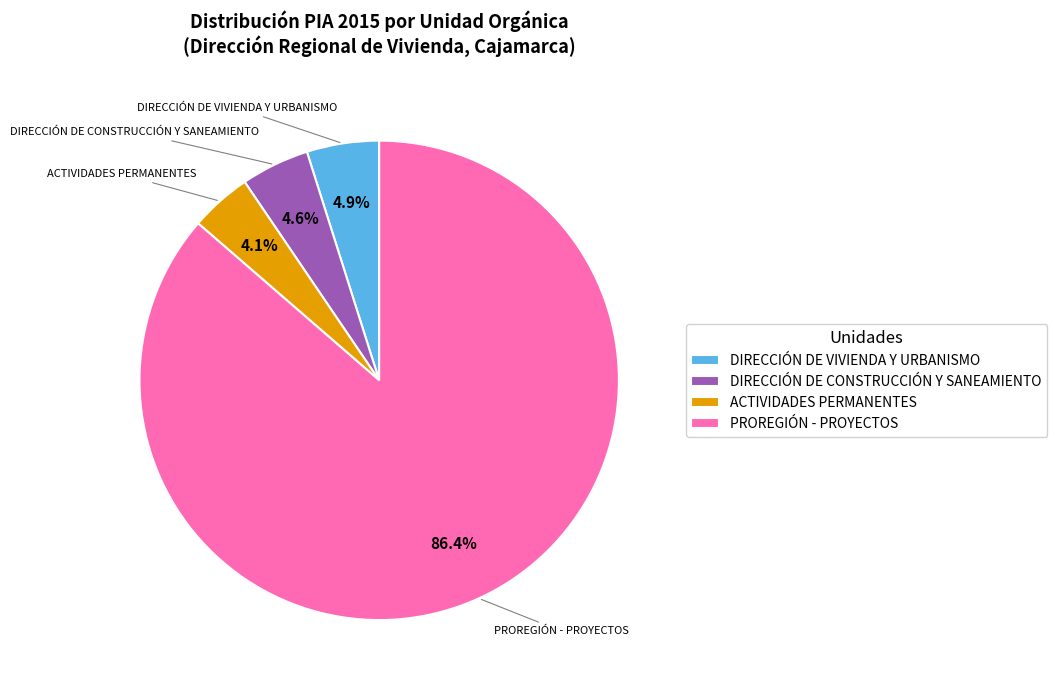

Is it true that PROREGIÓN - PROYECTOS is 86% of the pie?

True